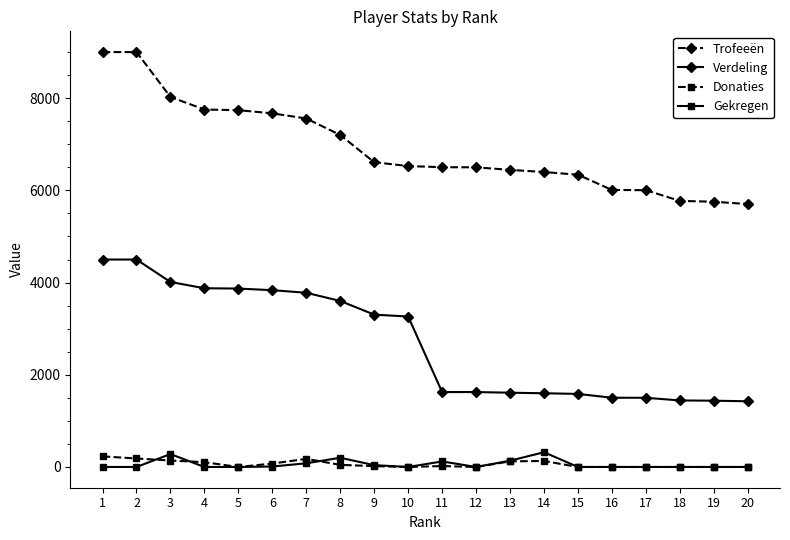

Which series has the largest range (max minus min)?

Trofeeën